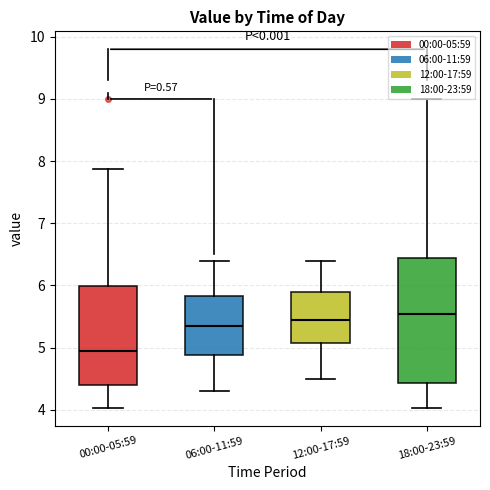

Where does the median line of the box for 06:00-11:59 sit on the y-axis? The values are not printed on the chart, so give them approximately, as read against the axis.

5.4